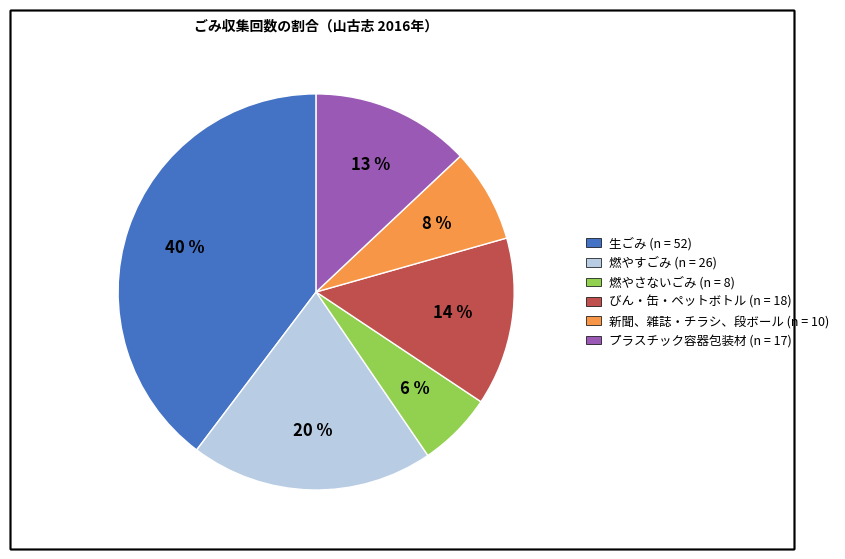

How many slices are in this pie chart?

6